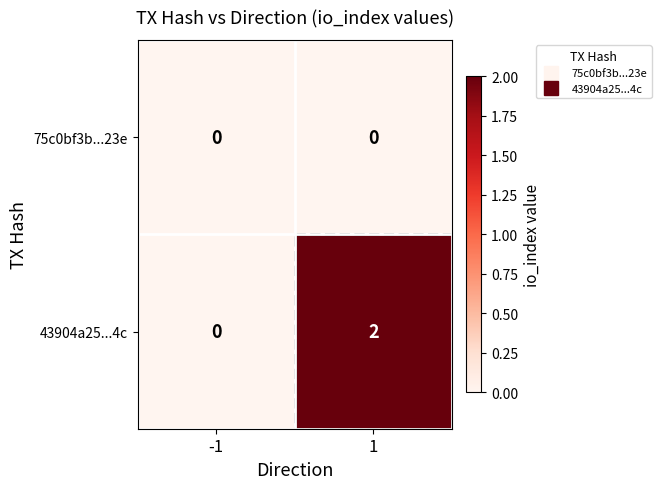

Rank the series by their average value, from highest to lowest.

43904a25...4c, 75c0bf3b...23e